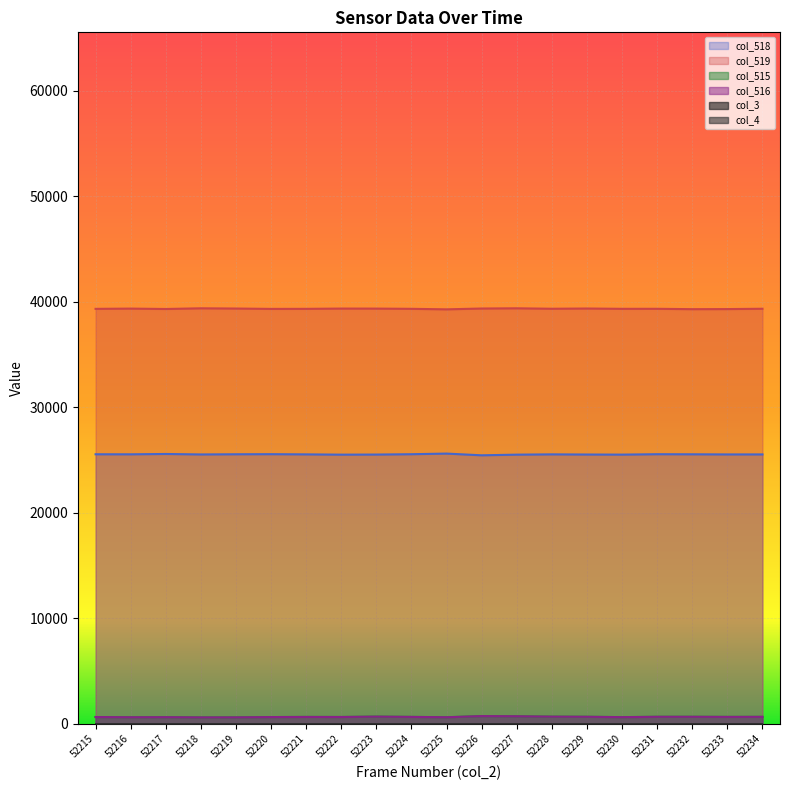

How many interior local valleys does the col_519 series have?

6